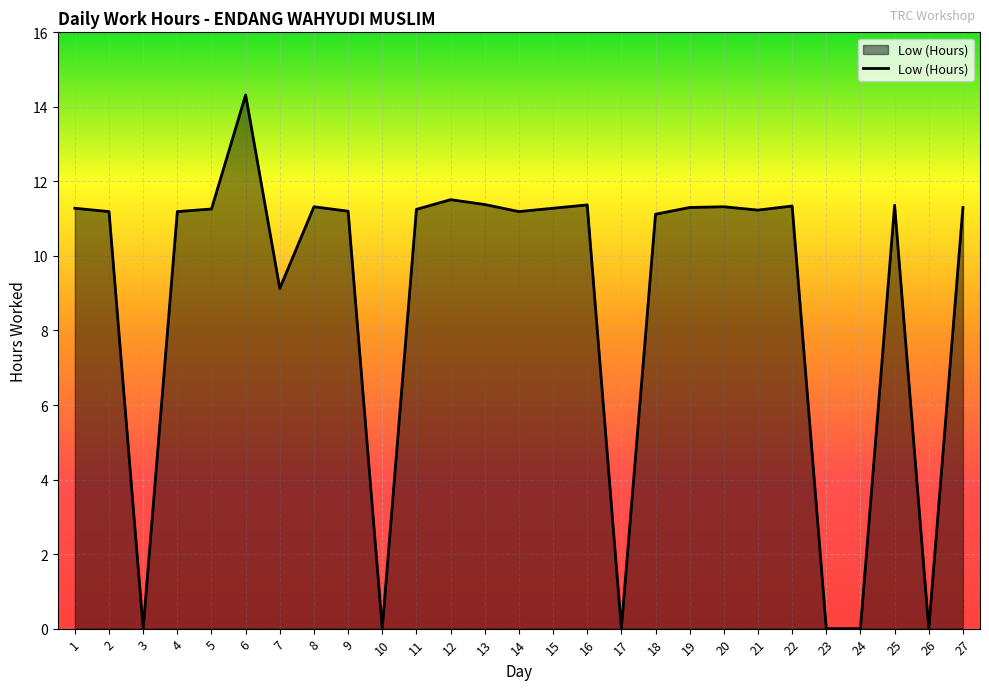

Approximately how many times larger is the value at 11 compared to 8?

1.0